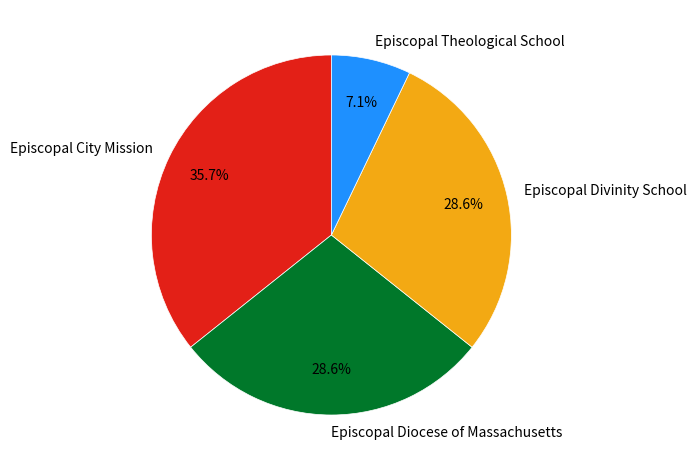

What percentage is the Episcopal Diocese of Massachusetts slice, to the nearest percent?

29%